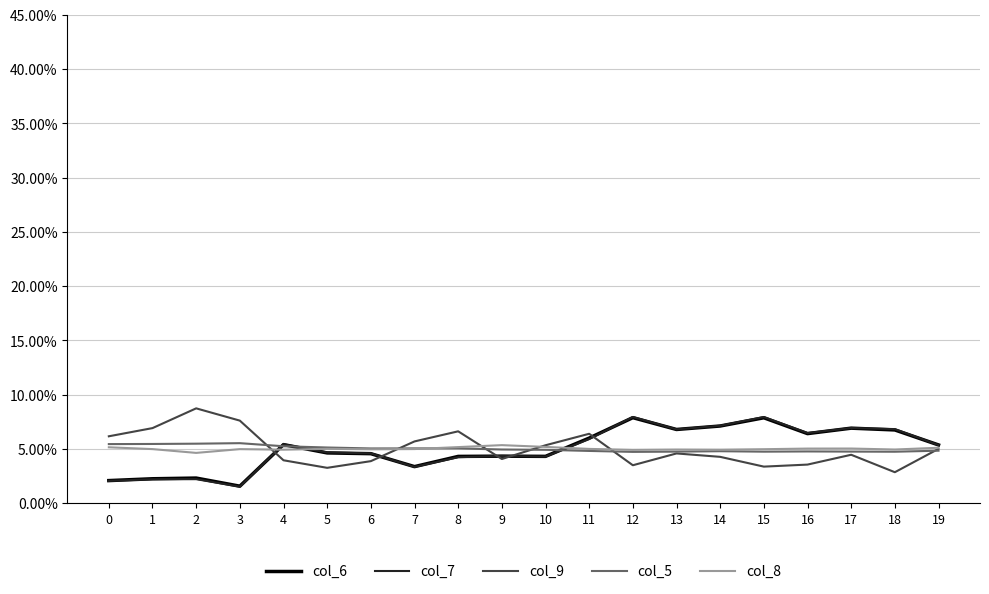

Does the chart have visible grid lines?

Yes